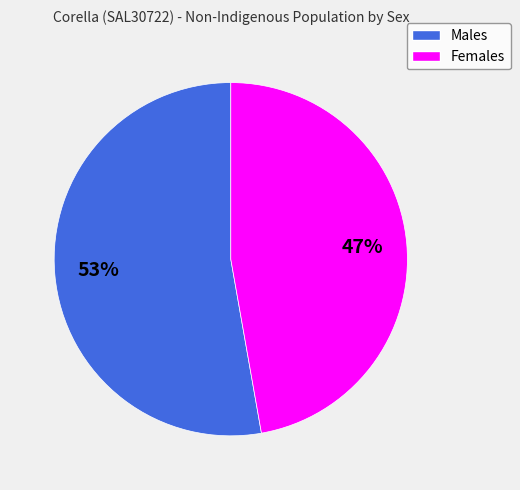

What is the ratio of the value at Females to the value at Males?

0.9